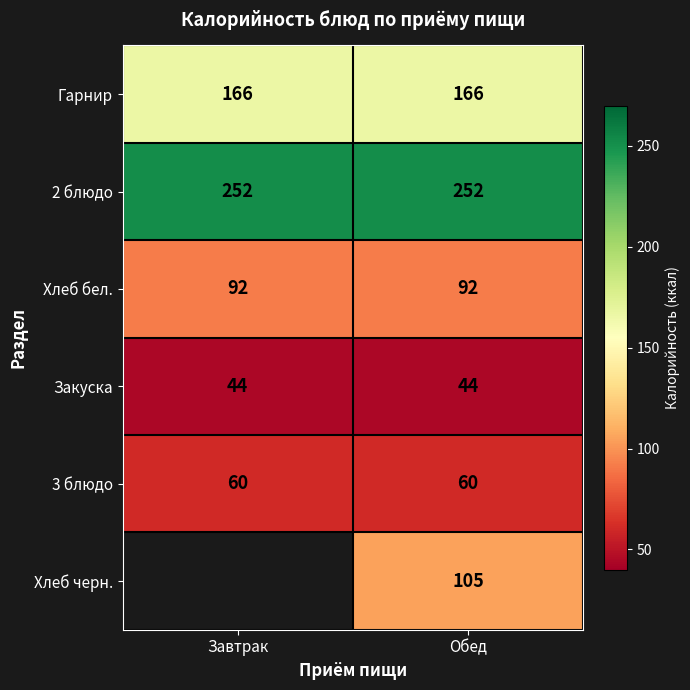

The value of Гарнир at Завтрак is 99. True or false?

False